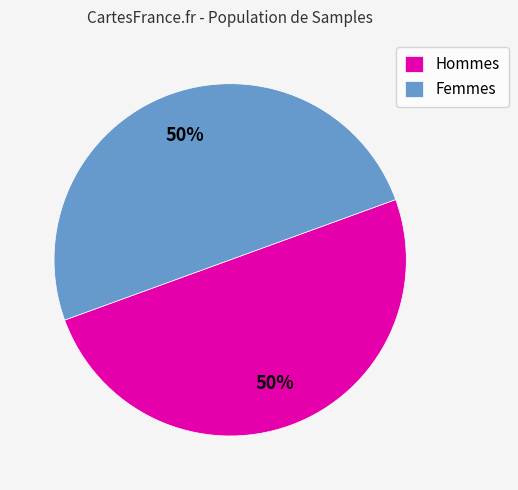

To the nearest percent, what portion does Hommes represent?

50%